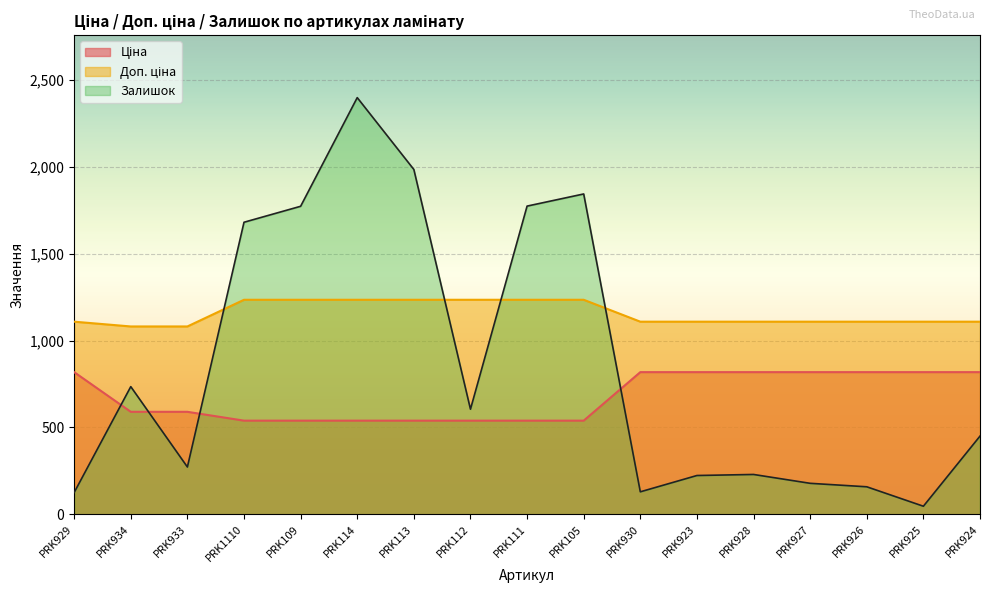

Between PRK113 and PRK930, which series saw the biggest shift?

Залишок